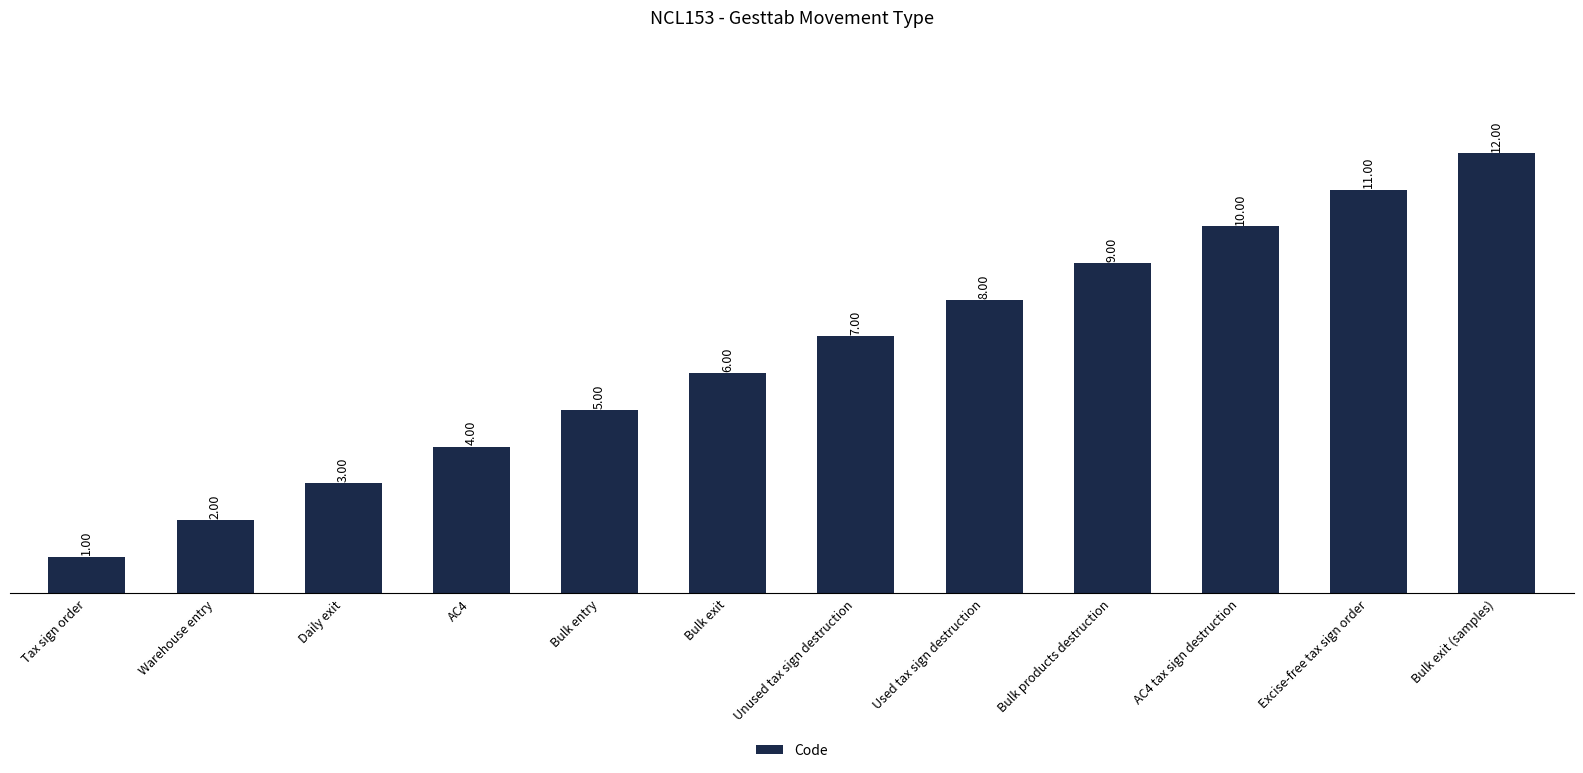

What is the difference between the maximum and second lowest values?

10